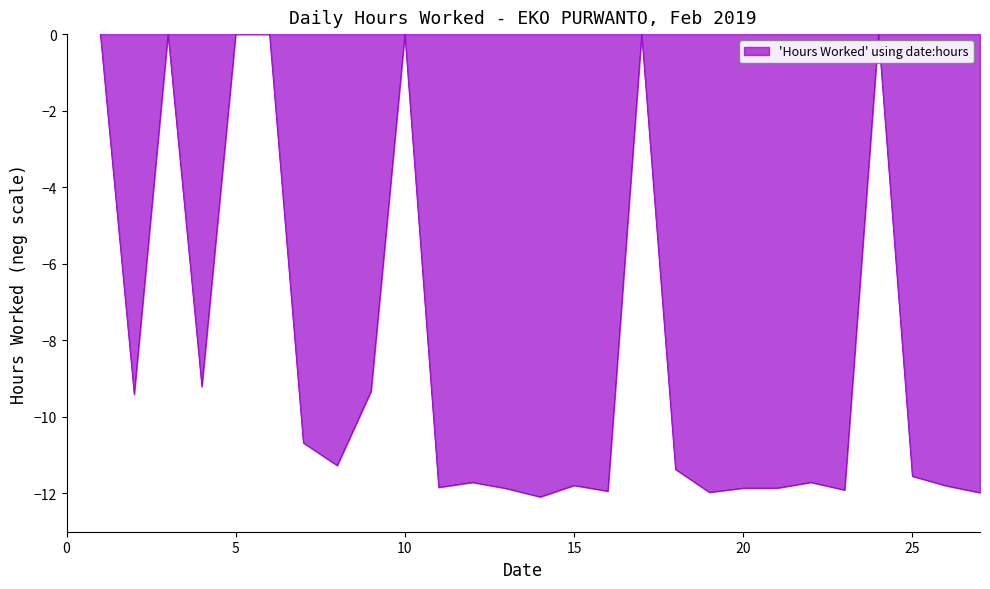

What is the minimum value shown in the chart?

-12.1